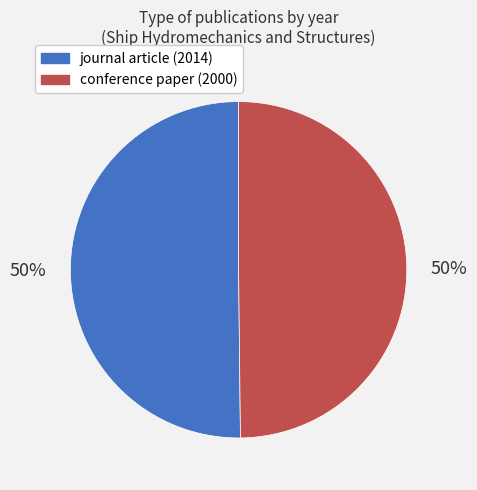

Is the sum of journal article (2014) and conference paper (2000) greater than half?

Yes